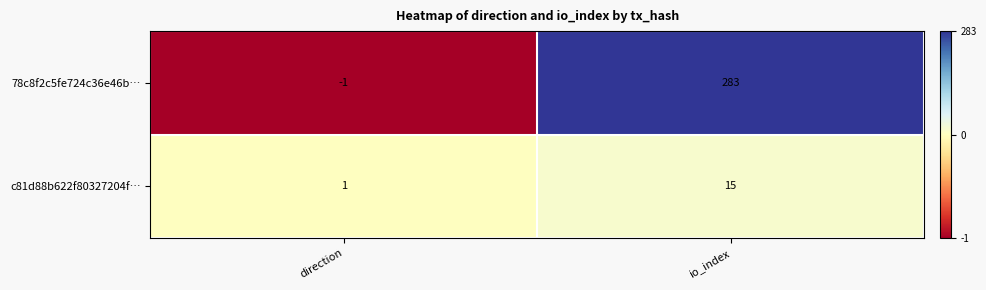

What is the maximum value for c81d88b622f80327204f…?

15